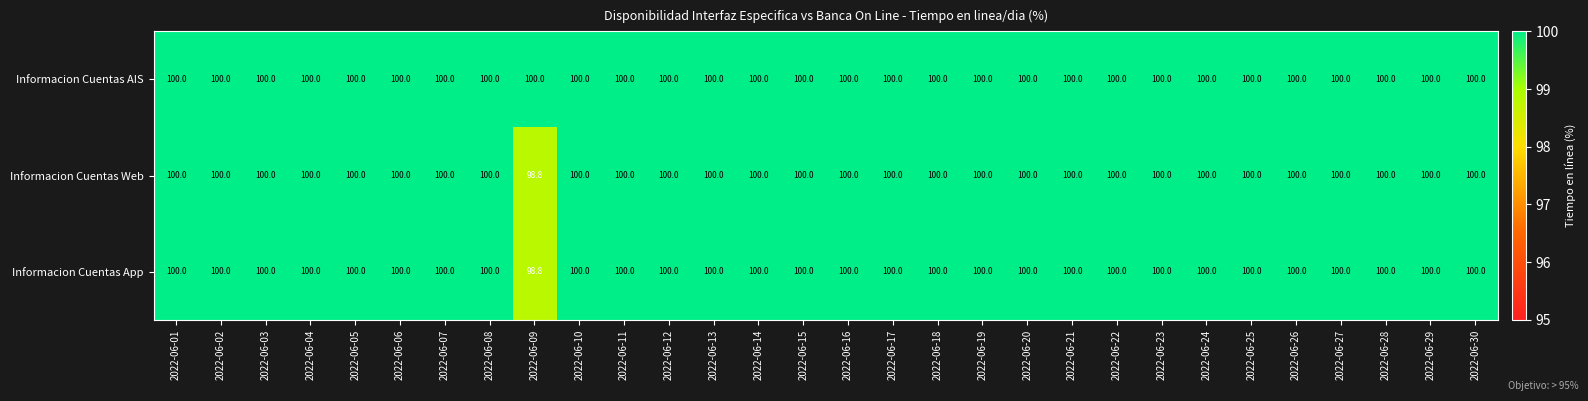

What is the difference between the maximum and minimum values in the Informacion Cuentas App series?

1.2